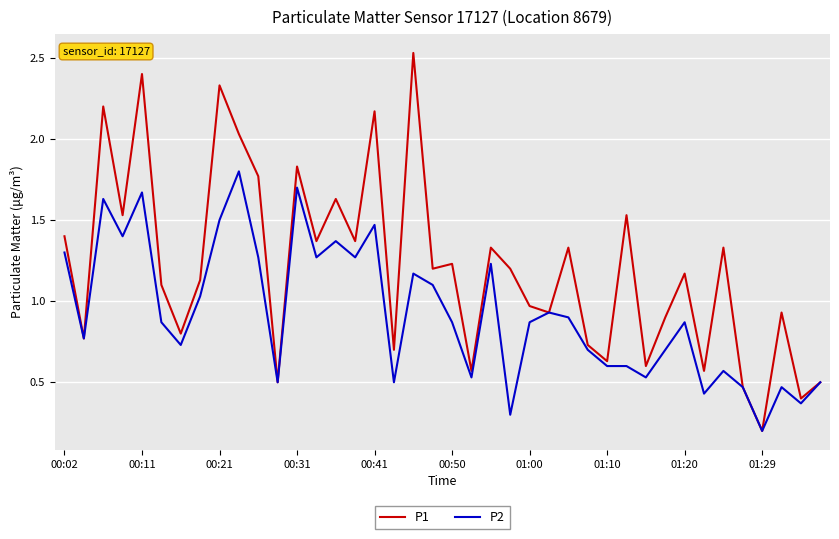

Which series has the widest spread of values?

P1